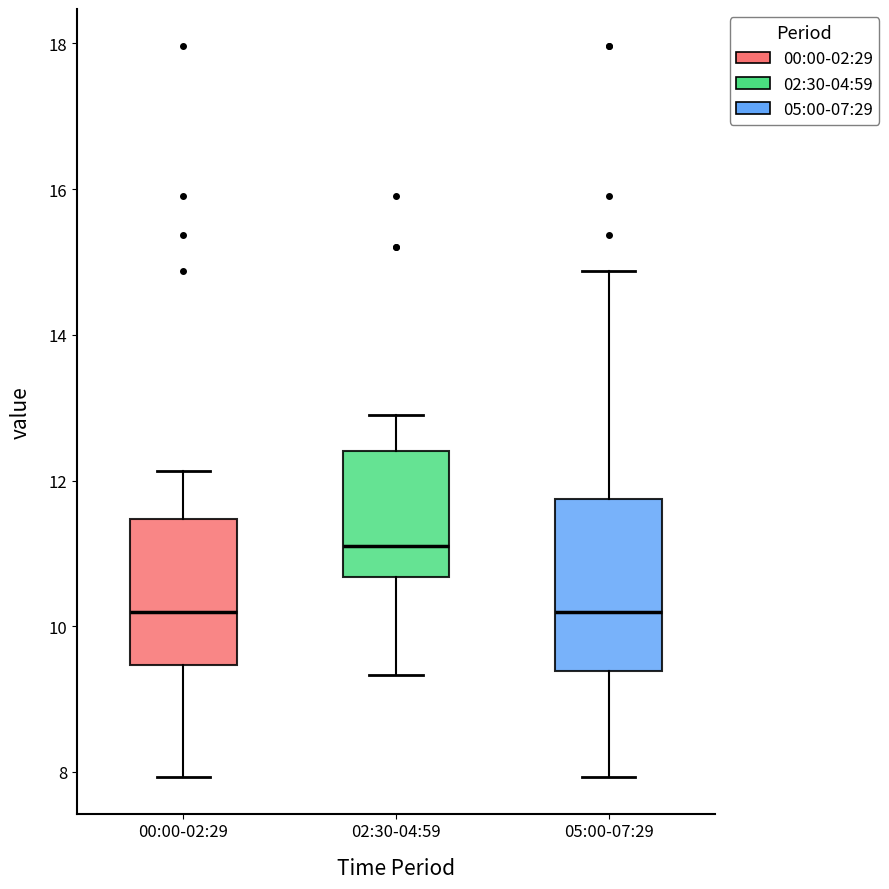

Comparing the boxes themselves (not the whiskers), which one is the tallest?

05:00-07:29